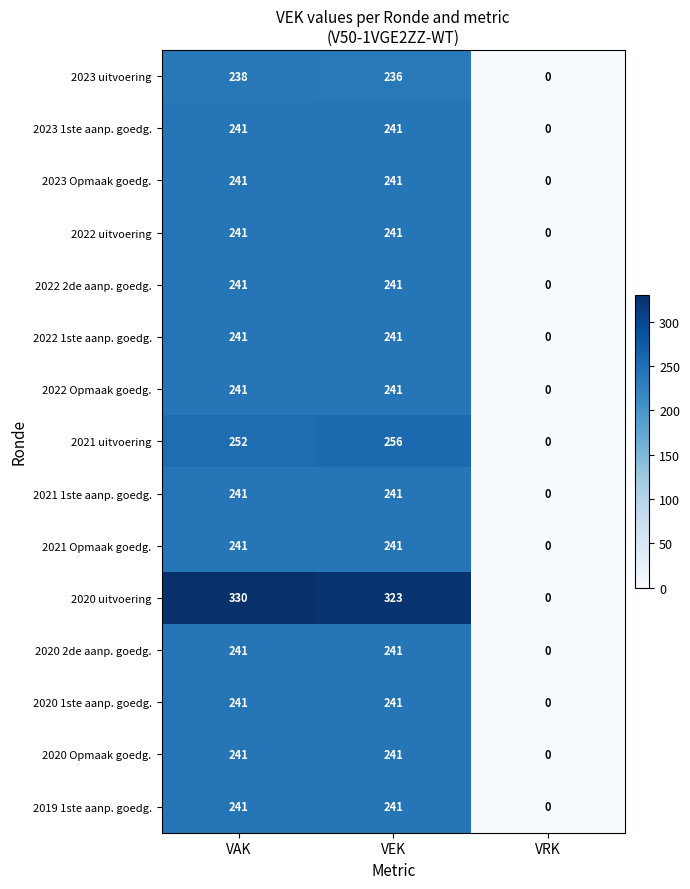

What is the spread (max minus min) of values at VEK?

87